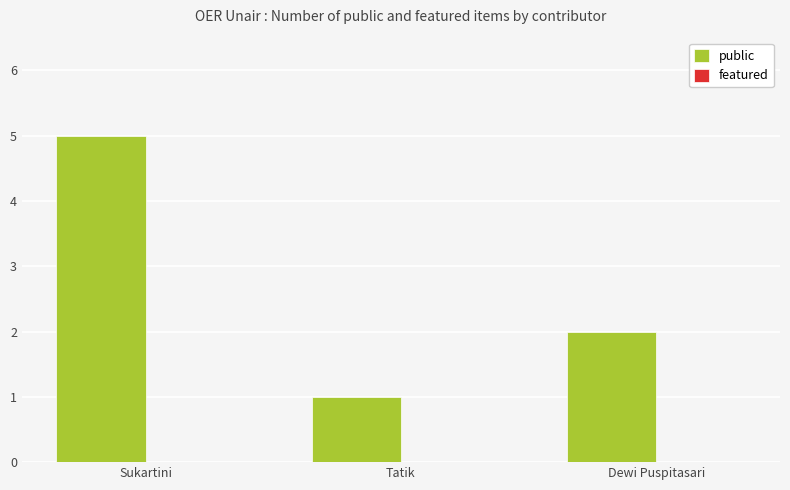

Which label corresponds to the smallest value in the chart?

Tatik